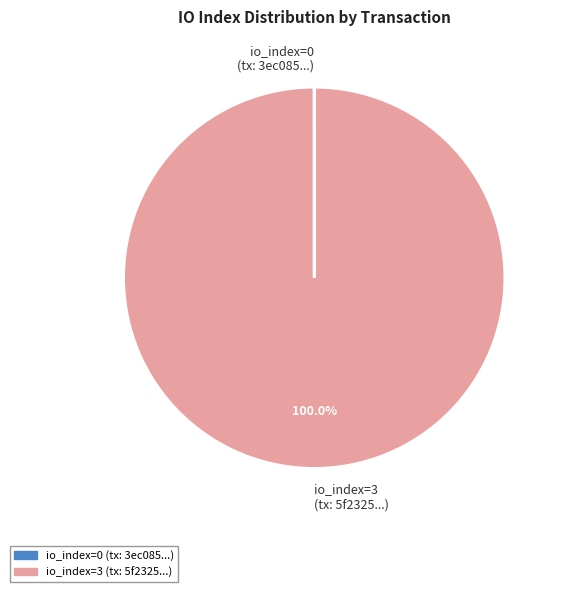

Which category accounts for the majority?

io_index=3 (tx: 5f2325...)